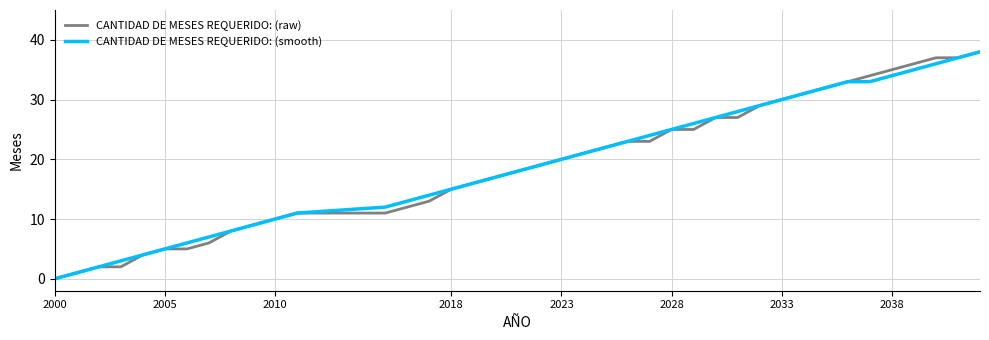

What is the greatest value displayed?

38